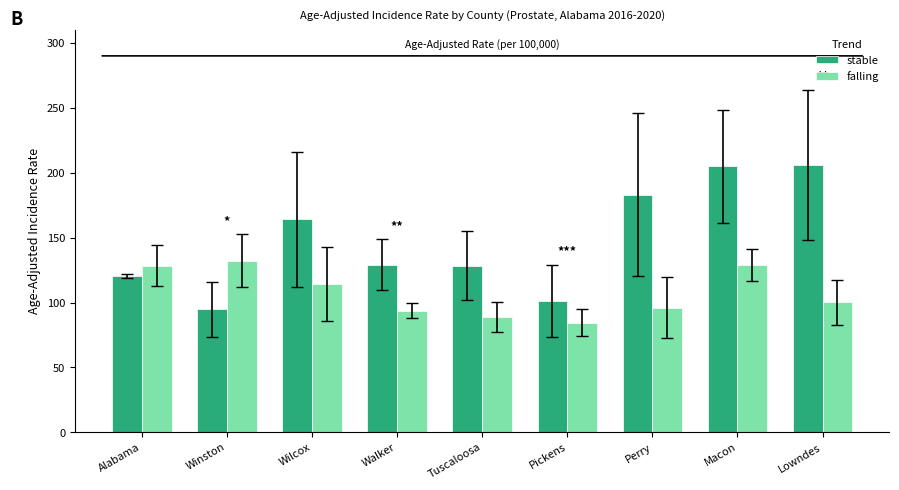

True or false: falling has a value of 84.4 at Pickens.

True